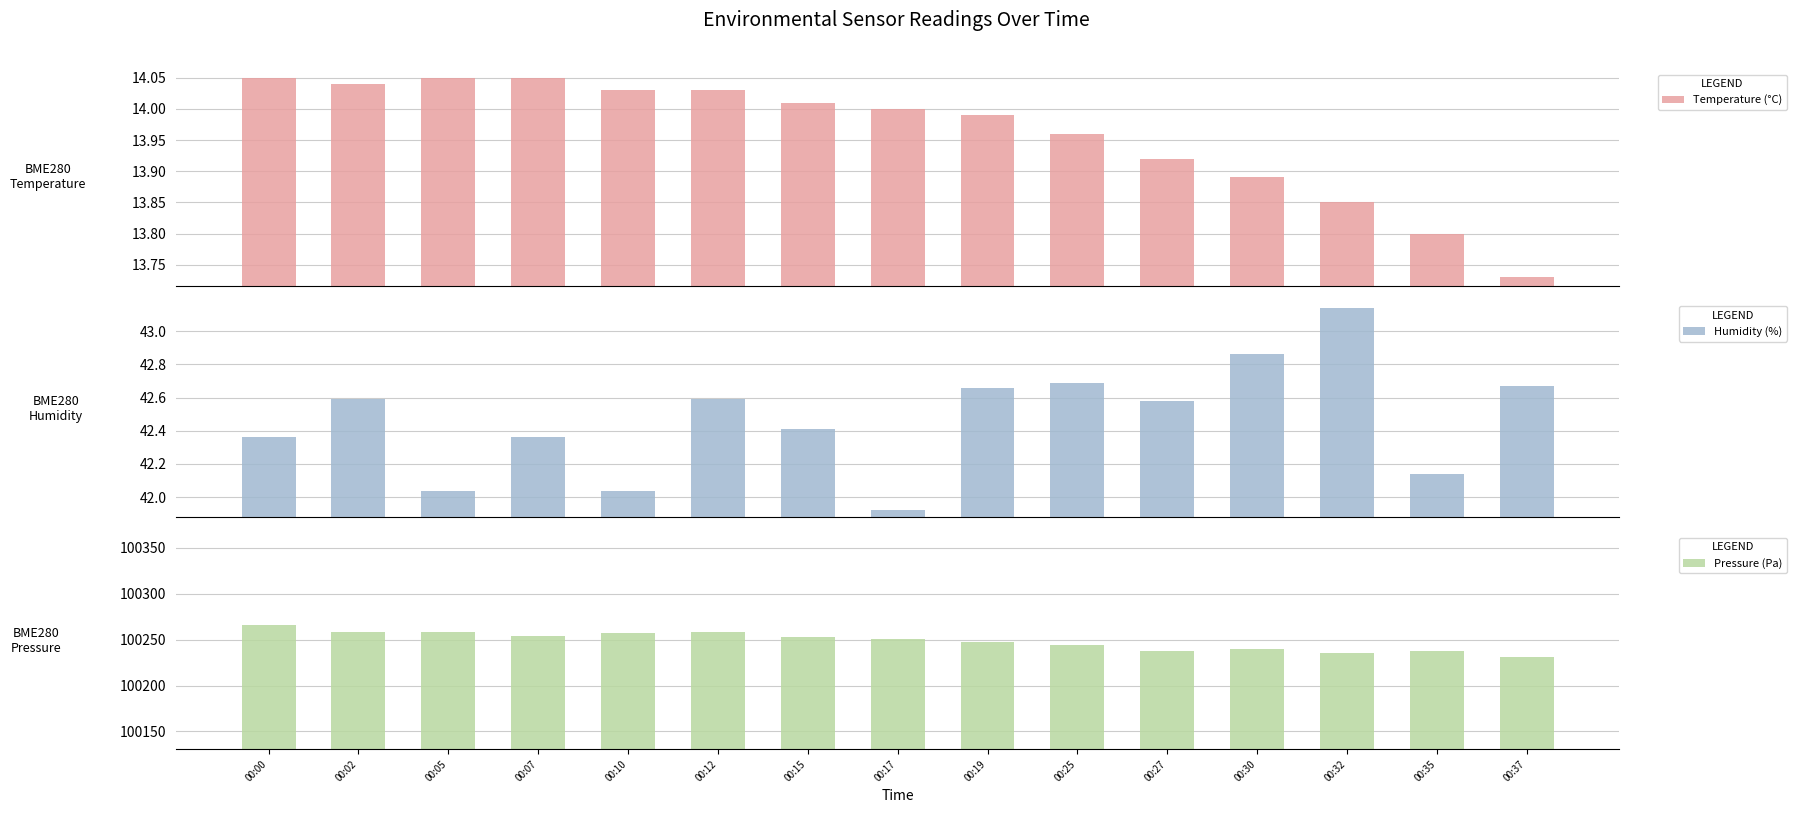

What is the difference between the maximum and minimum values in the Pressure (Pa) series?

35.4